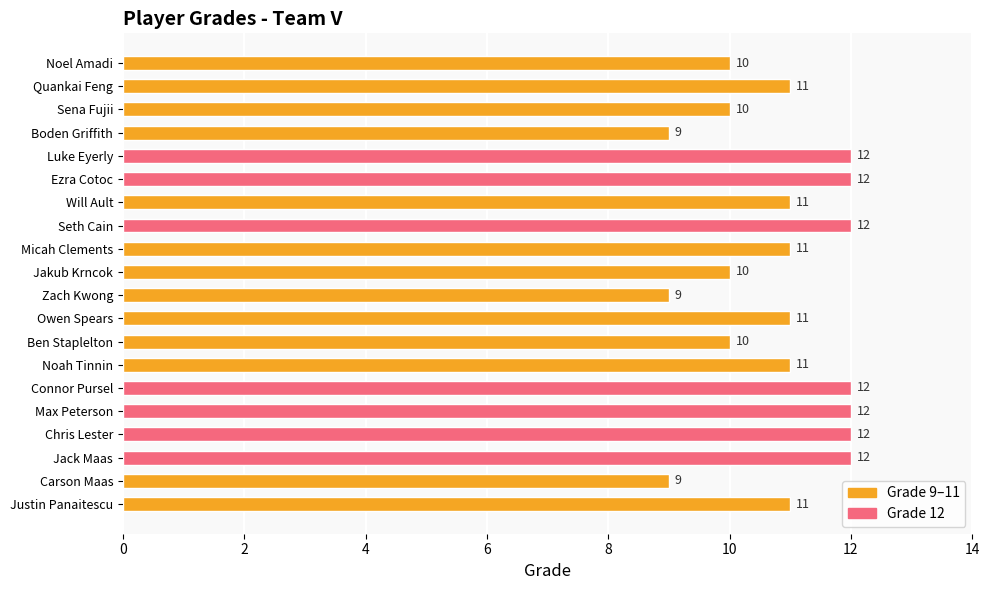

What is the minimum value shown in the chart?

9